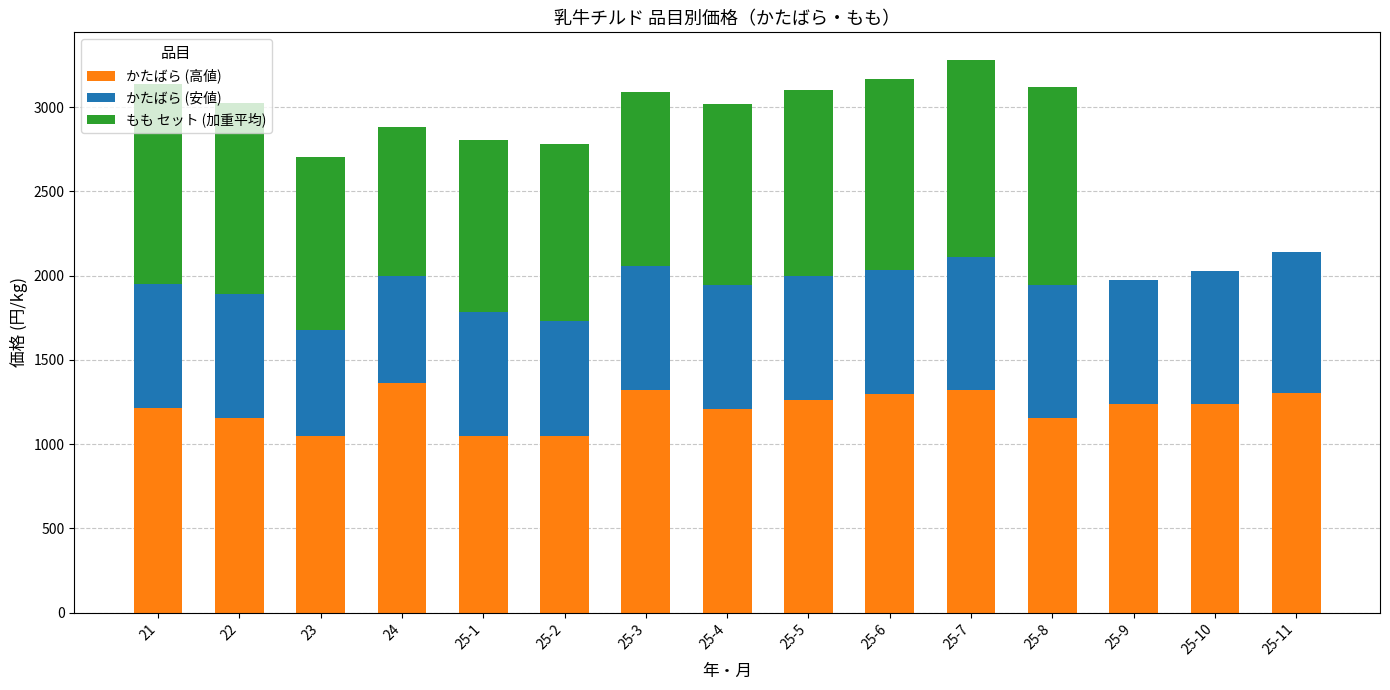

What is the total value across all series at 25-3?

3090.3